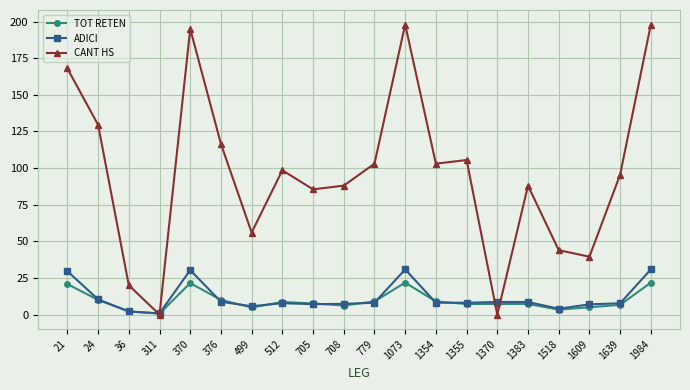

True or false: CANT HS has a value of 198.0 at 1073.

True